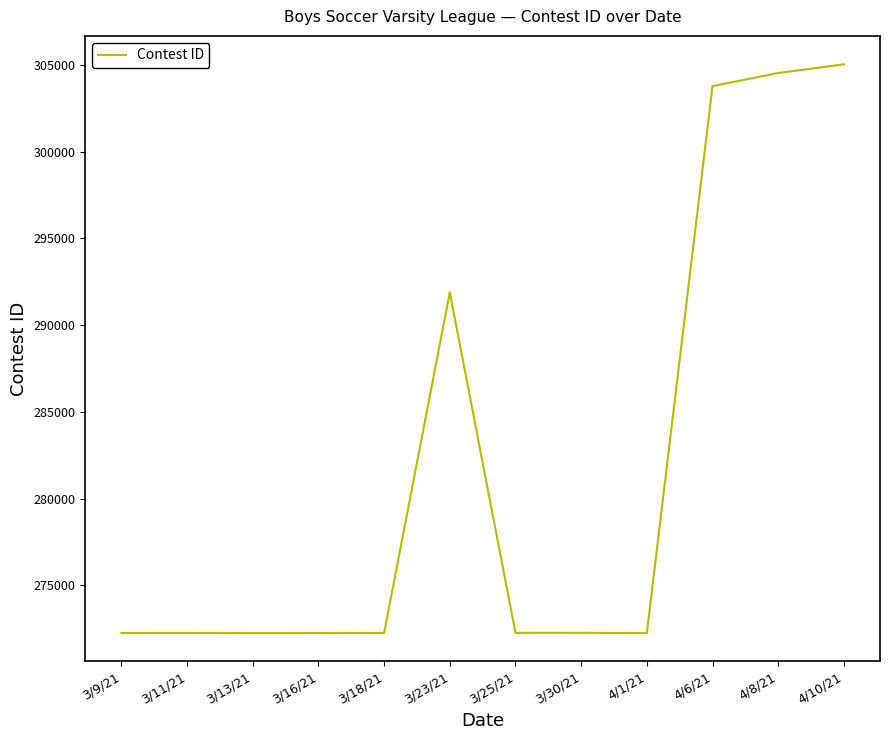

Is it true that the value at 4/8/21 is 304541?

True